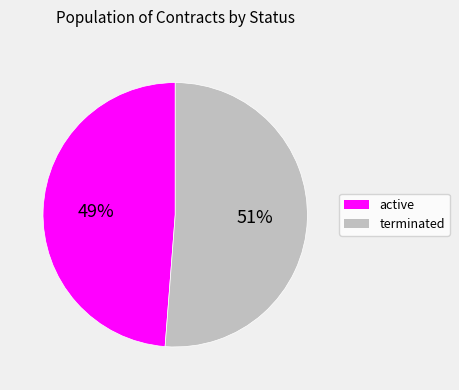

To the nearest percent, what is the difference between the largest and smallest slice percentages?

2%